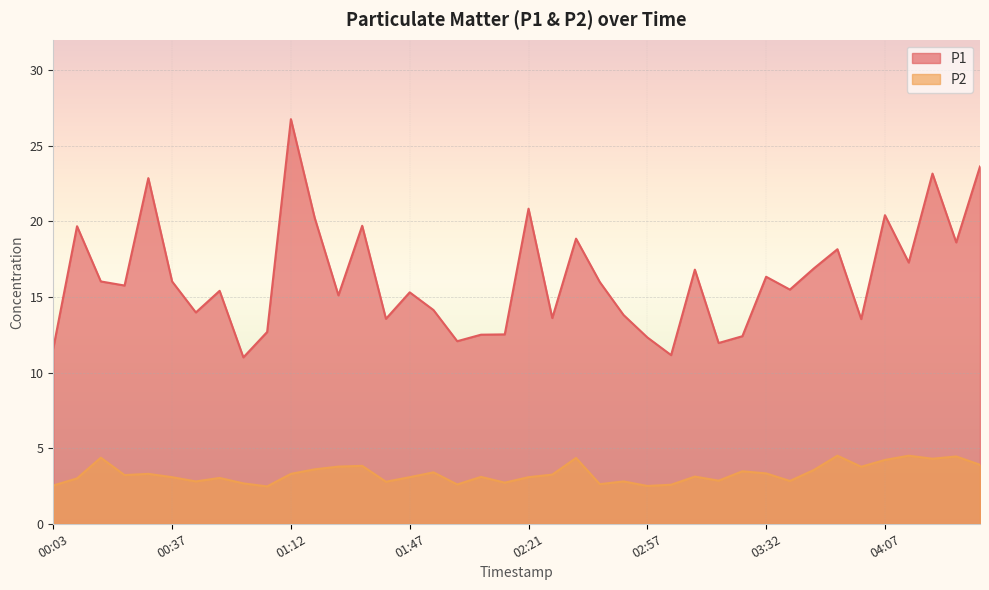

What is the difference between the highest and lowest values at 00:51?

12.4